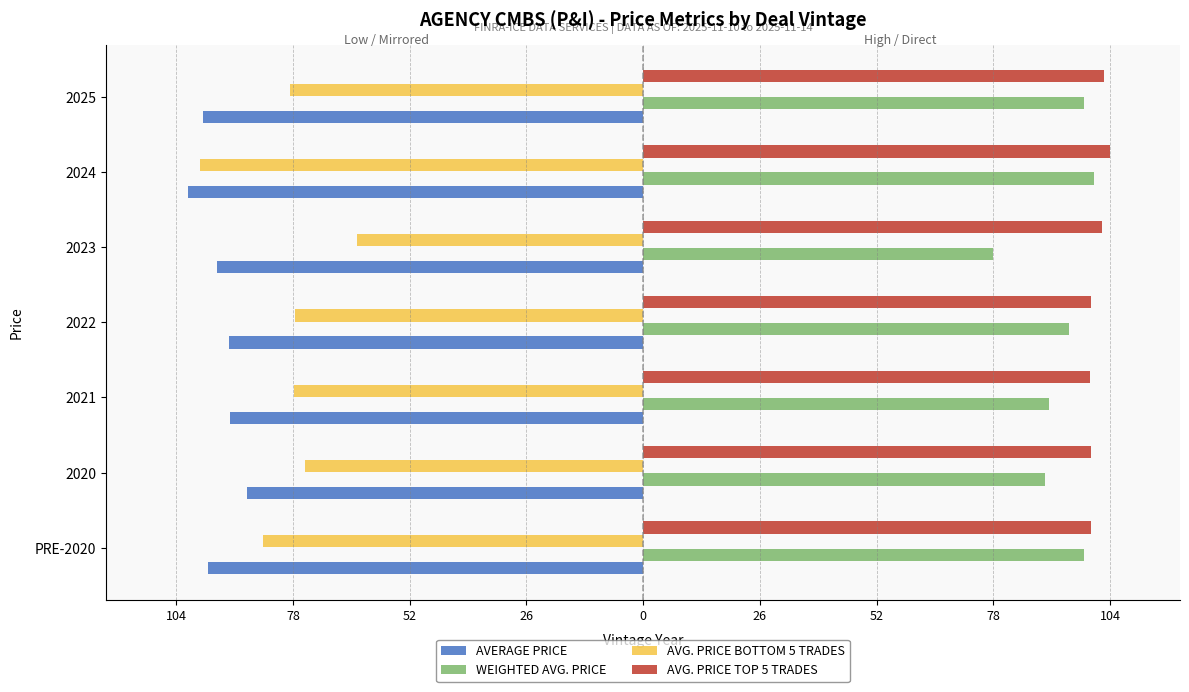

Rank the series by their maximum value, from highest to lowest.

AVG. PRICE TOP 5 TRADES, WEIGHTED AVG. PRICE, AVG. PRICE BOTTOM 5 TRADES, AVERAGE PRICE